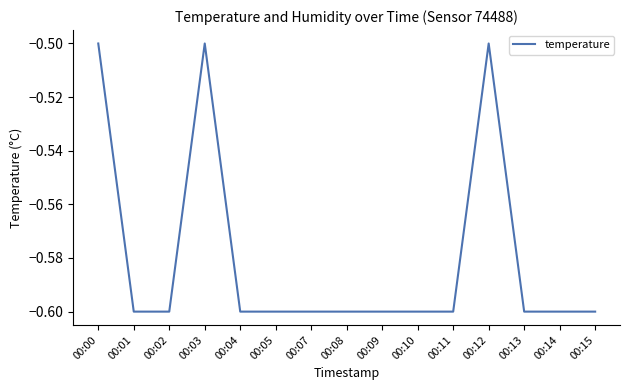

What is the average value?

-0.6